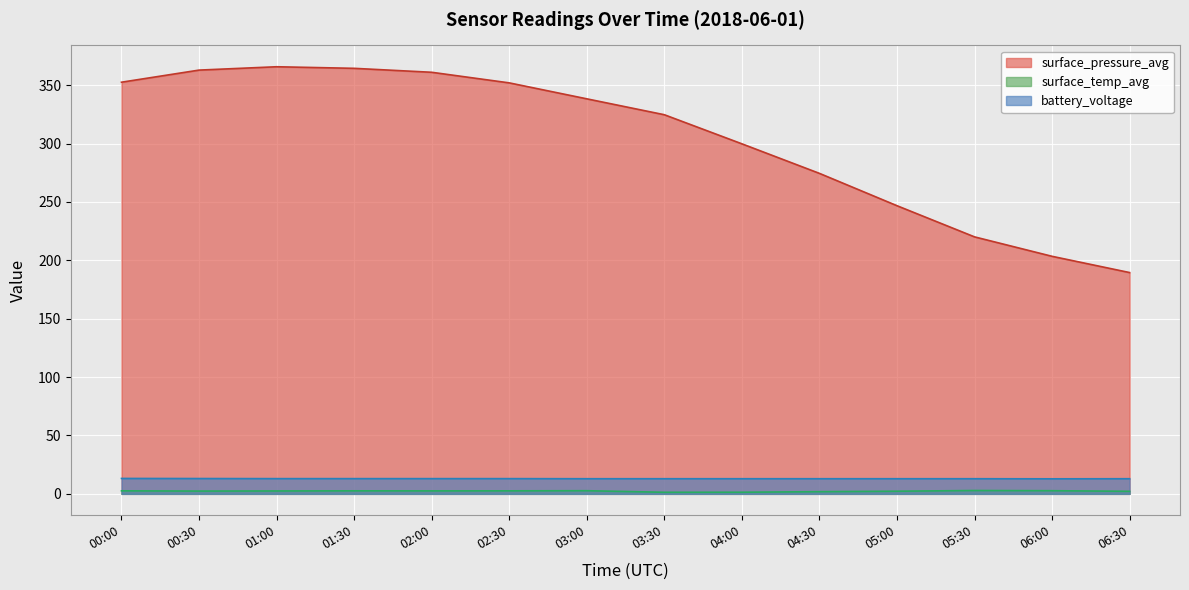

What is the total value across all series at 00:30?

378.4